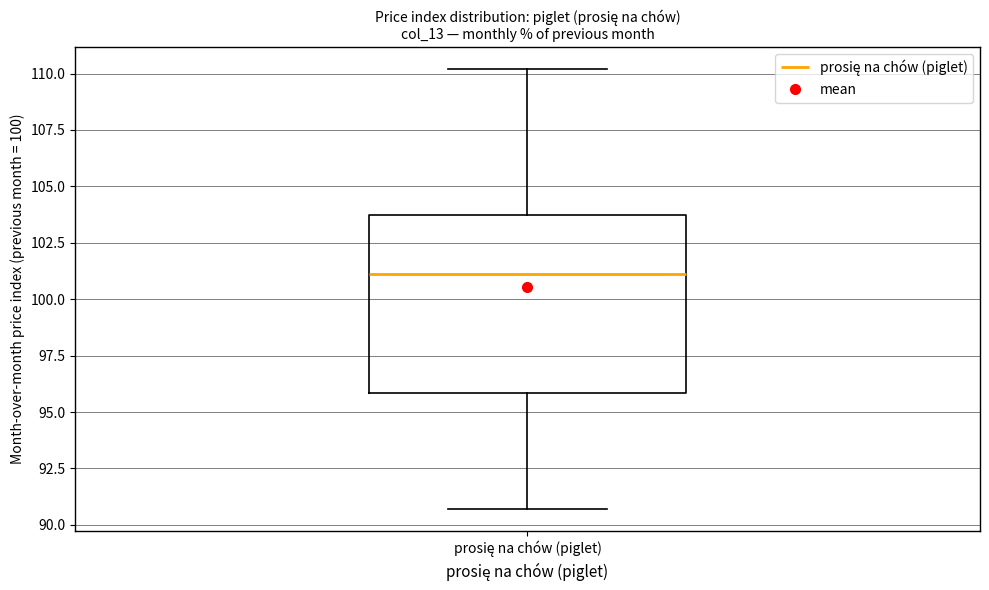

Transcribe this box plot: give where the median line is, the range the box spans, and where the two whiskers end, as read against the y-axis. The values are not printed on the chart, so give them approximately, as read against the axis.

median 101.0, box 96.0 to 104.0, whiskers 90.5 to 110.0